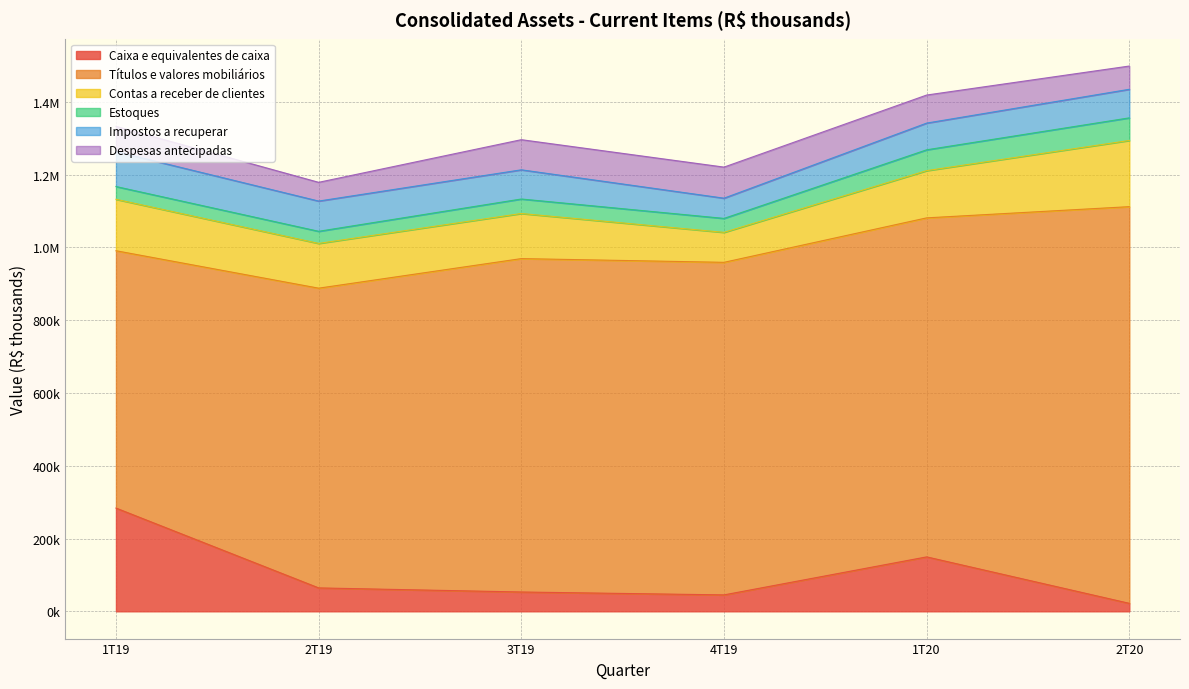

How many interior local valleys does the Caixa e equivalentes de caixa series have?

1